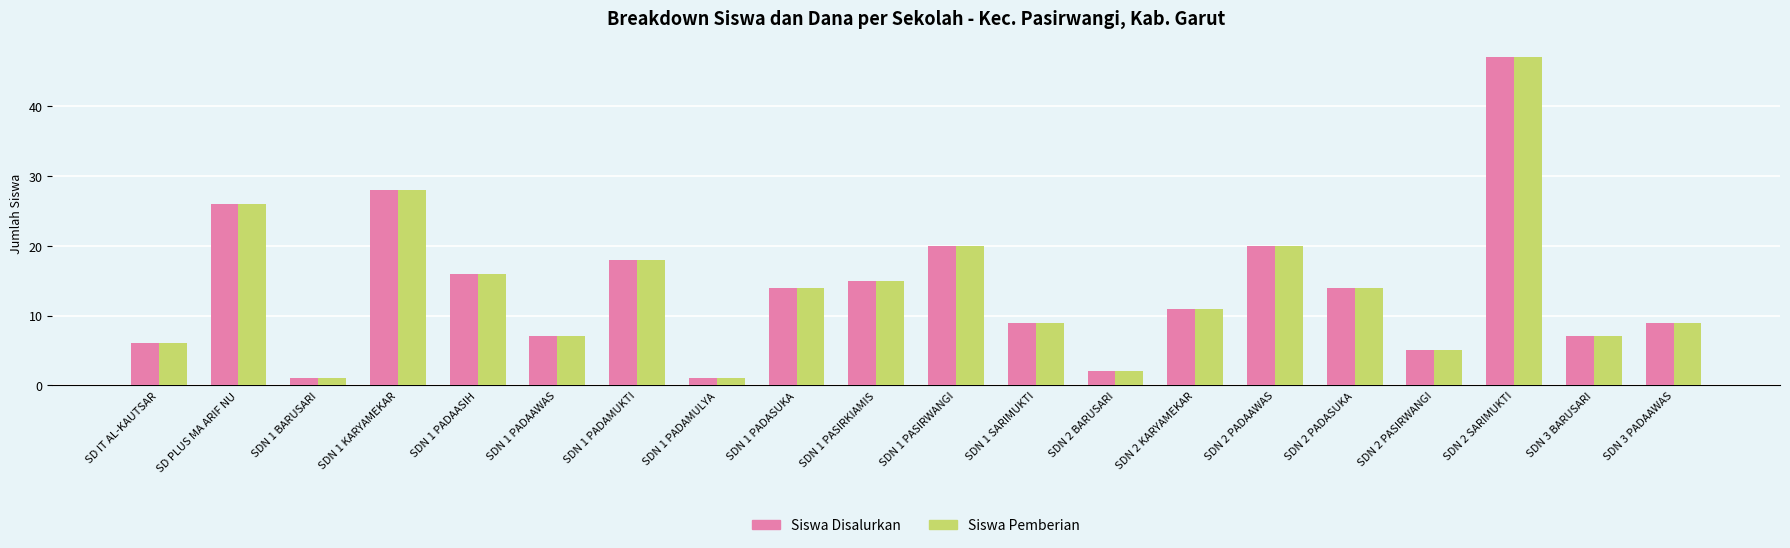

Reading left to right, extract all data points from this chart.

Siswa Disalurkan: 6	26	1	28	16	7	18	1	14	15	20	9	2	11	20	14	5	47	7	9
Siswa Pemberian: 6	26	1	28	16	7	18	1	14	15	20	9	2	11	20	14	5	47	7	9